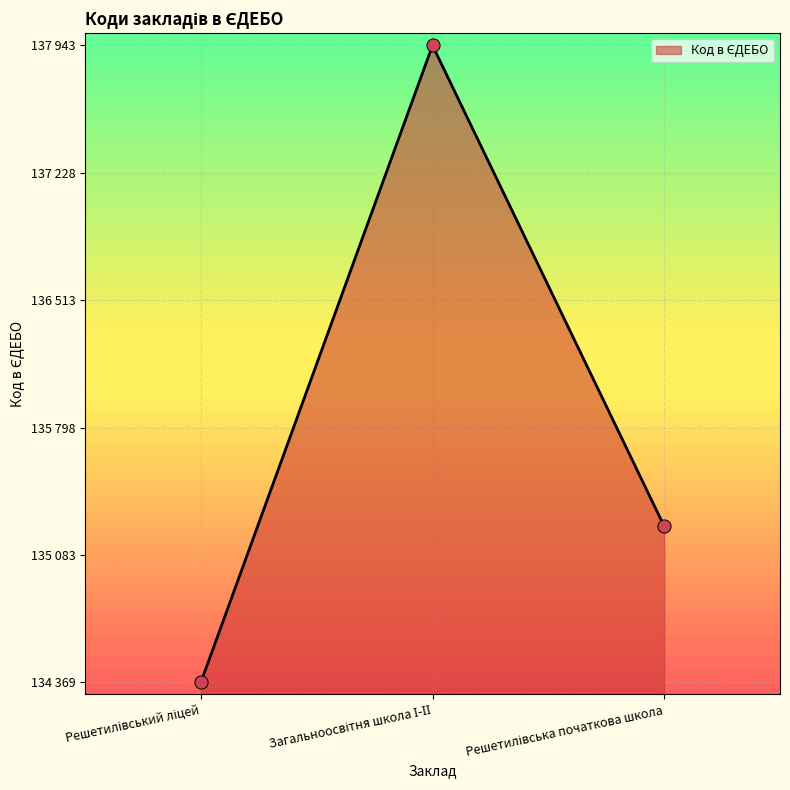

Between Решетилівський ліцей and Решетилівська початкова школа, which is larger?

Решетилівська початкова школа